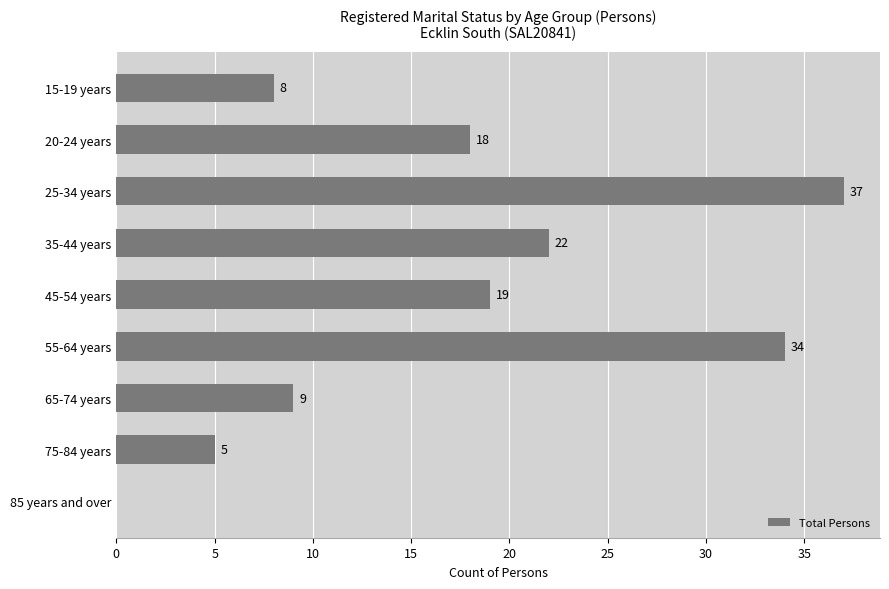

Where is the data nearest to the value 18?

20-24 years